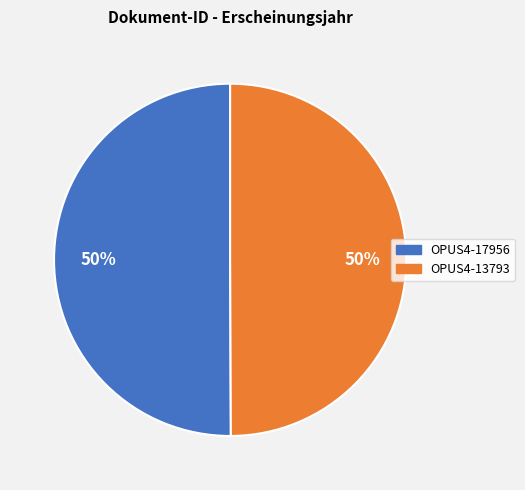

How many segments does this pie chart have?

2